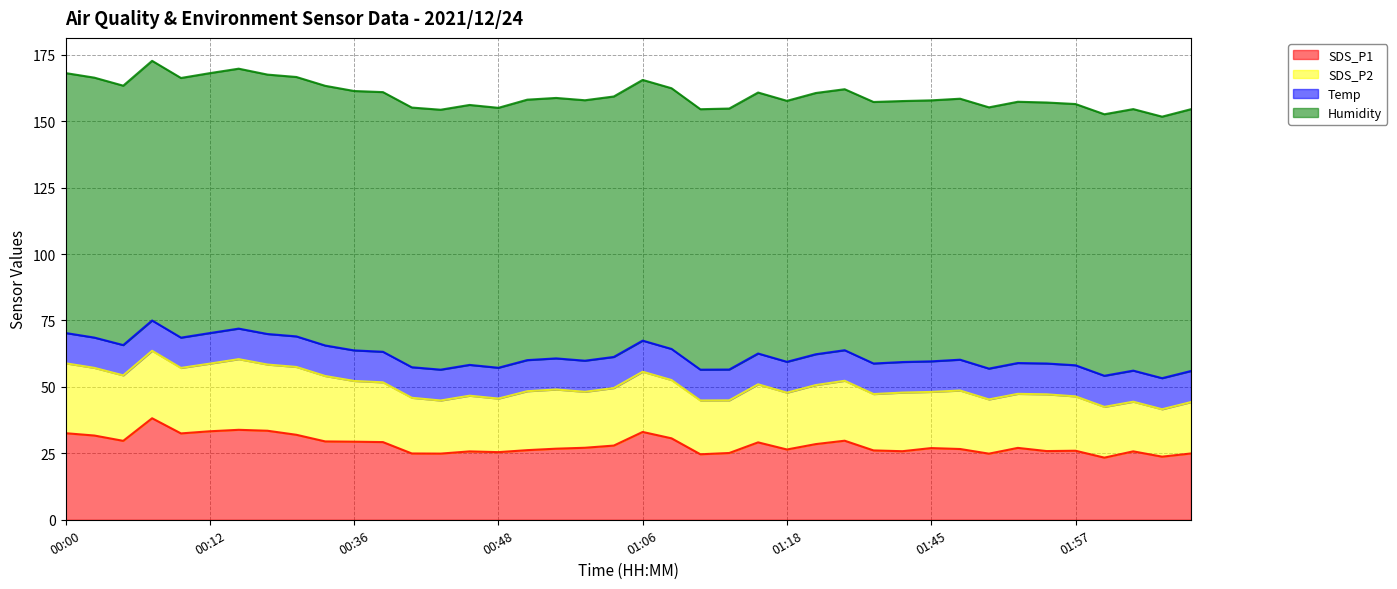

What is the sum of all SDS_P2 values?

884.3